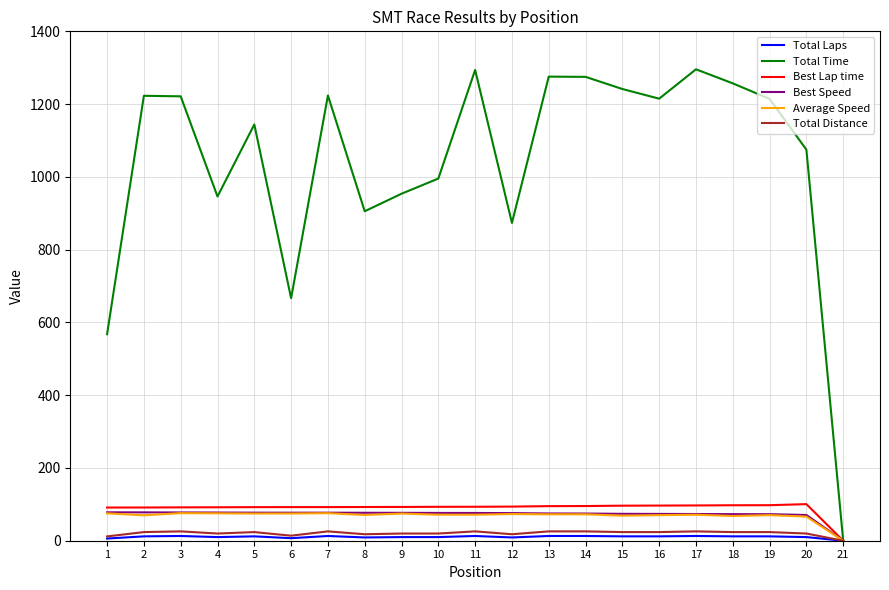

How many series are shown in this chart?

6